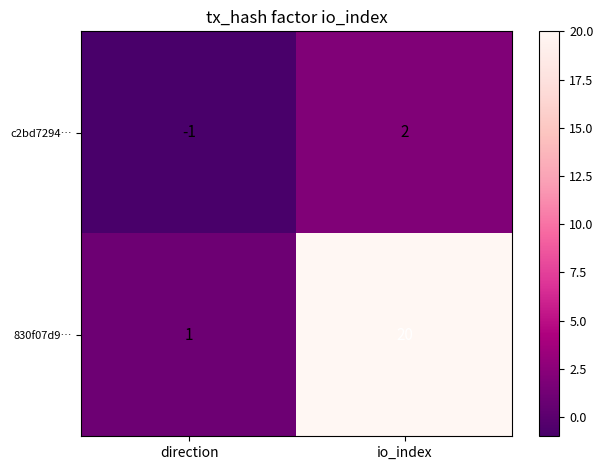

Reading left to right, extract all data points from this chart.

c2bd7294…: -1	2
830f07d9…: 1	20